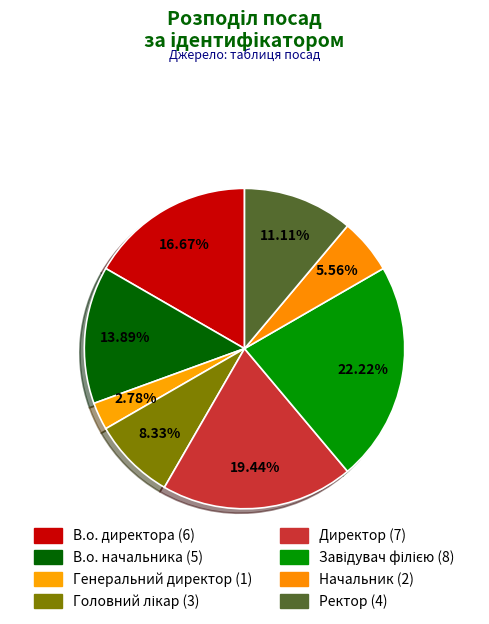

How many slices are in this pie chart?

8